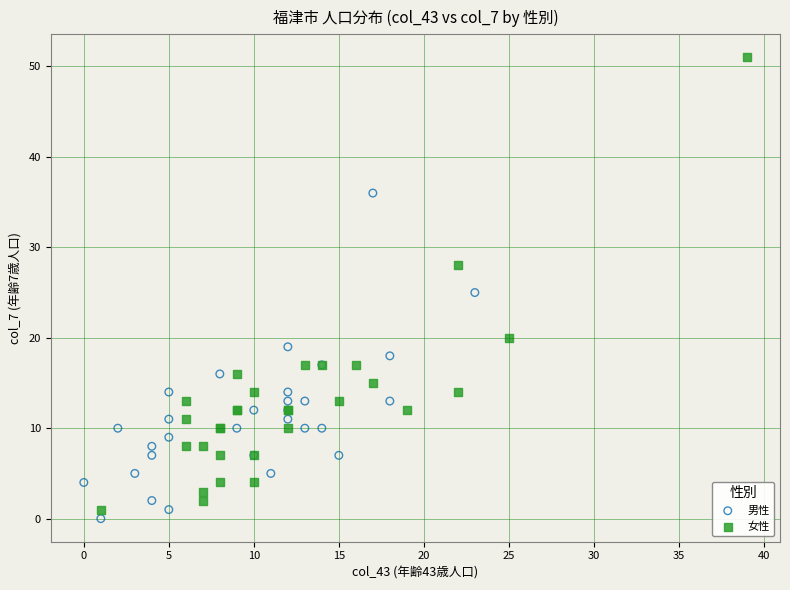

Which series reaches the maximum Y coordinate?

女性